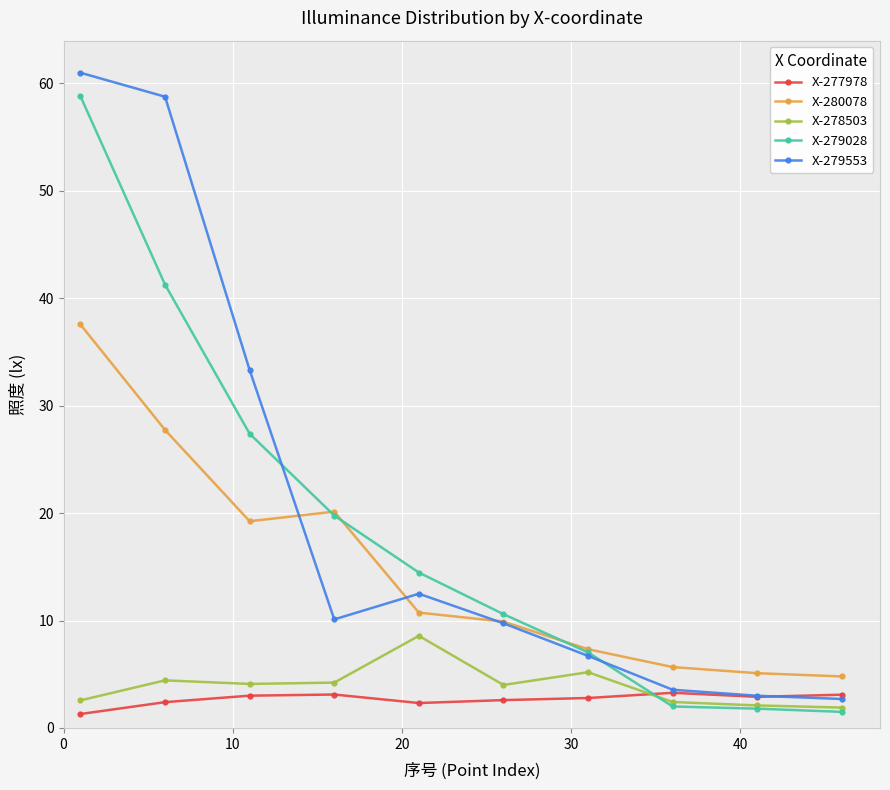

True or false: X-278503 and X-279553 intersect in this chart.

False